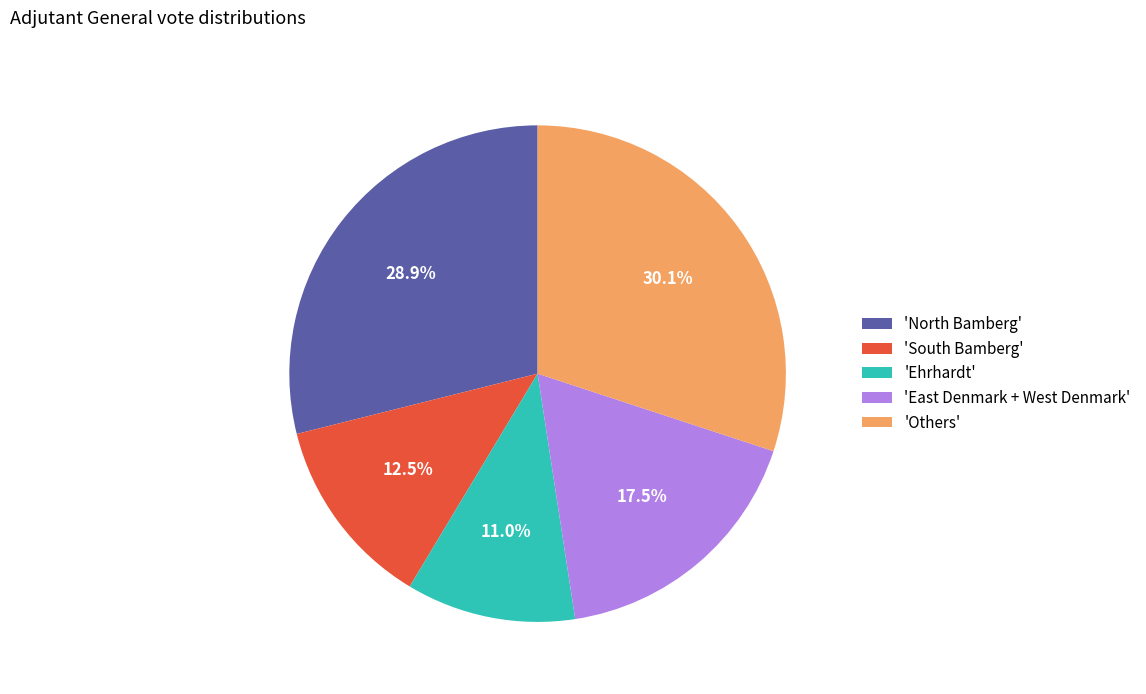

How much of the chart is everything except 'Others'?

69.9%